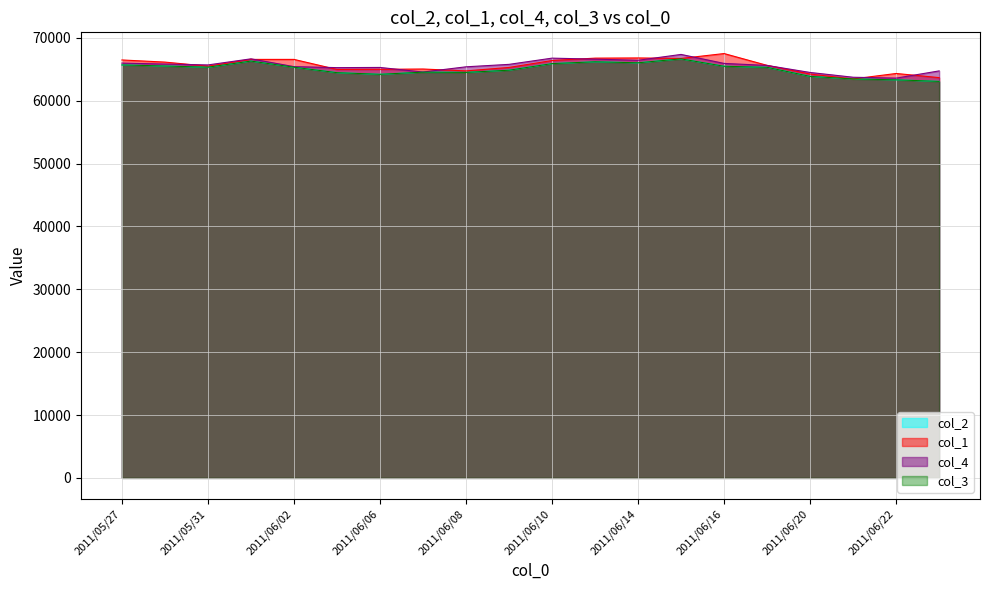

What value does the col_2 series have at 2011/06/07, to the nearest 100?

64600